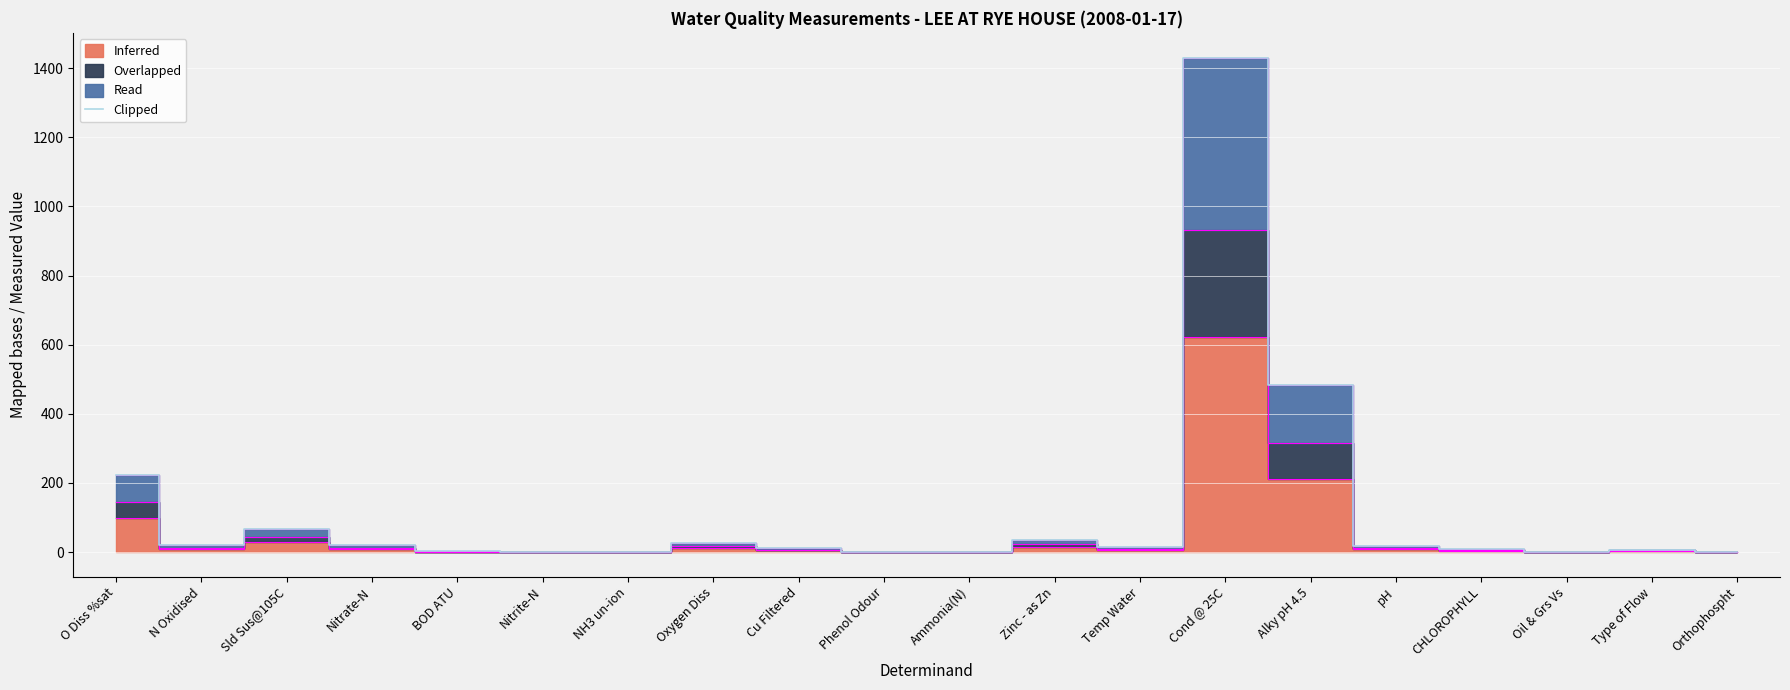

Where is the data nearest to the value 715?

Alky pH 4.5